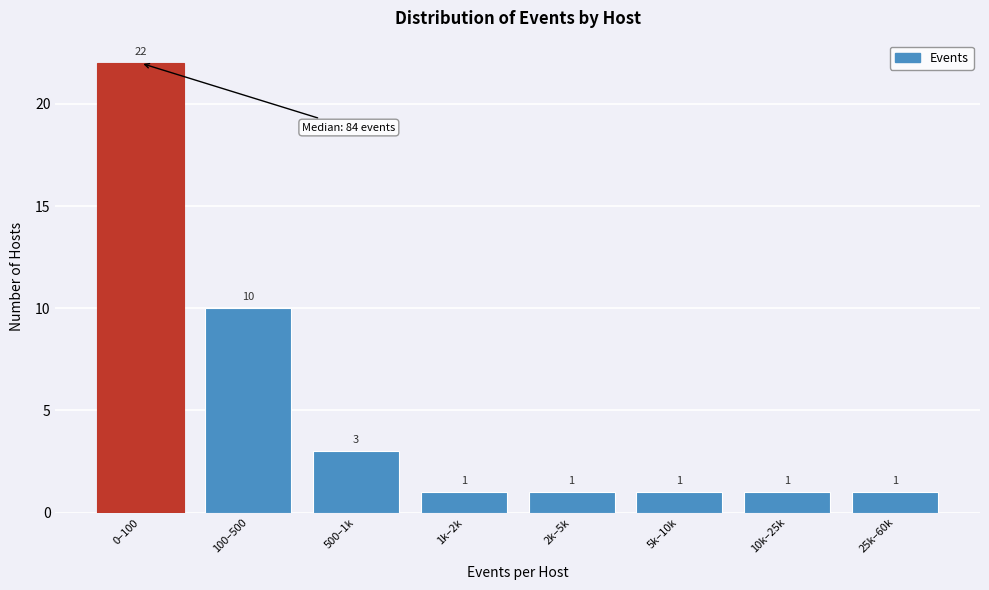

Reading left to right, transcribe all the data shown in this chart.

22	10	3	1	1	1	1	1